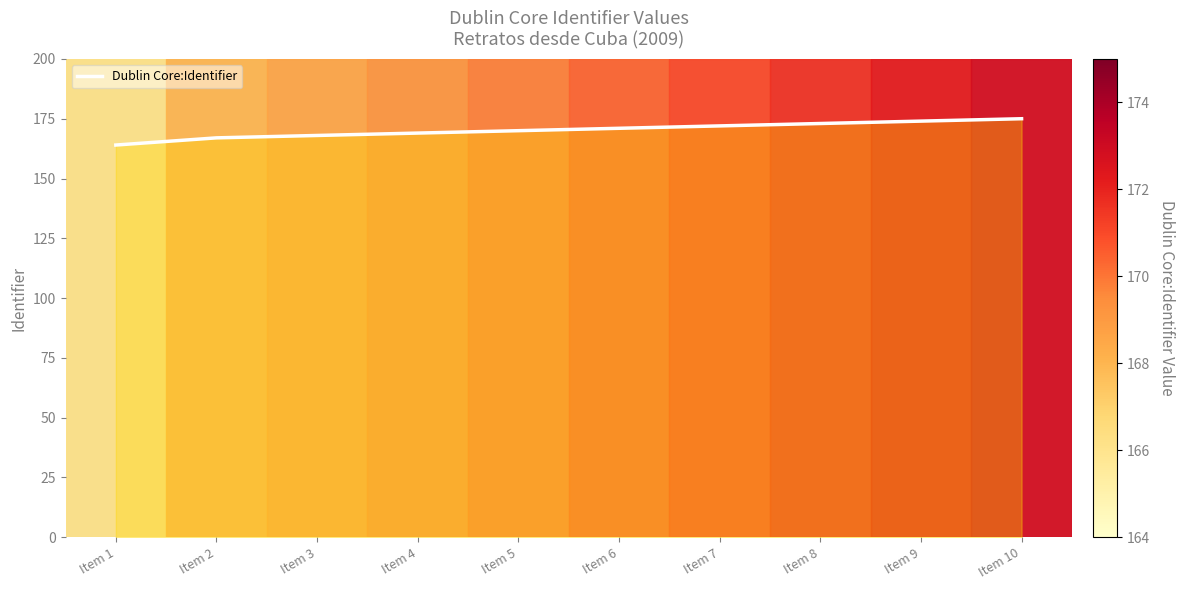

What is the greatest value displayed?

175